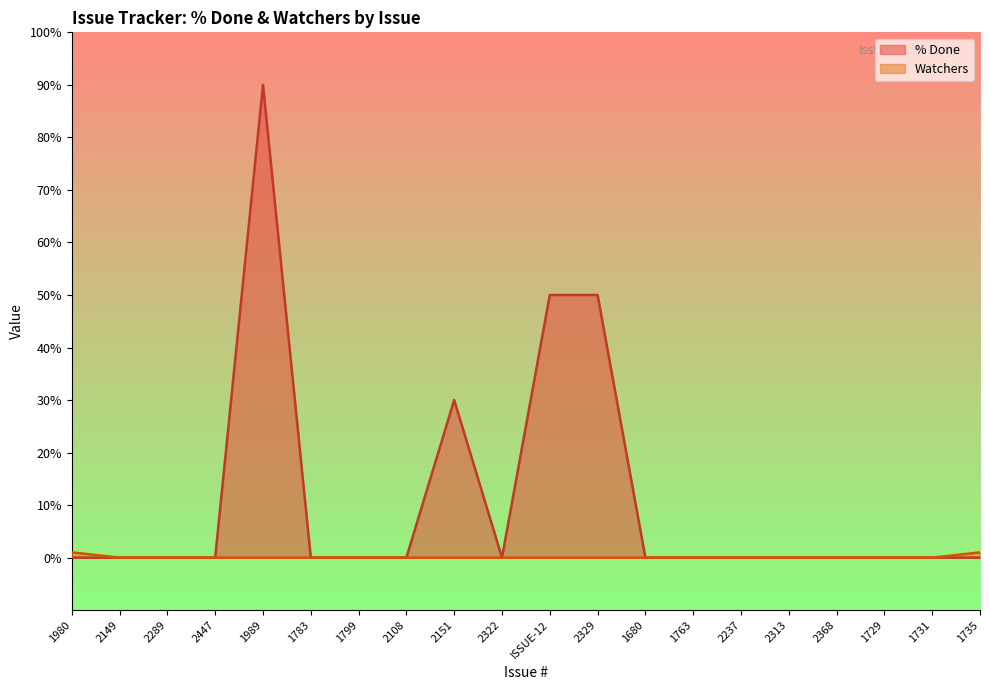

True or false: % Done and Watchers intersect in this chart.

False